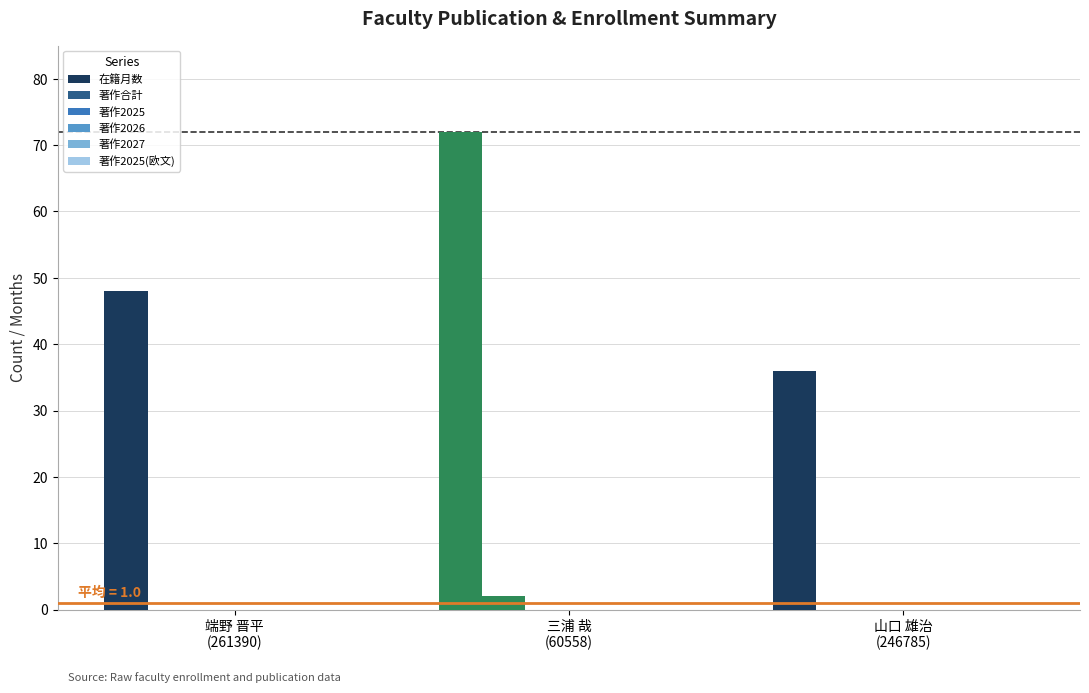

Which series has the largest total across all categories?

在籍月数